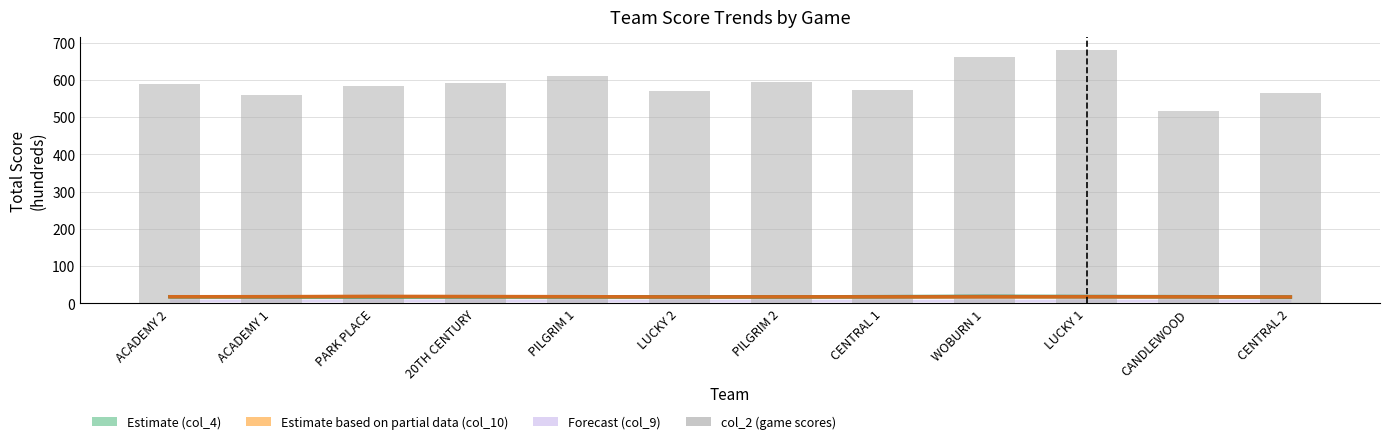

Between WOBURN 1 and PILGRIM 2, which is larger?

WOBURN 1